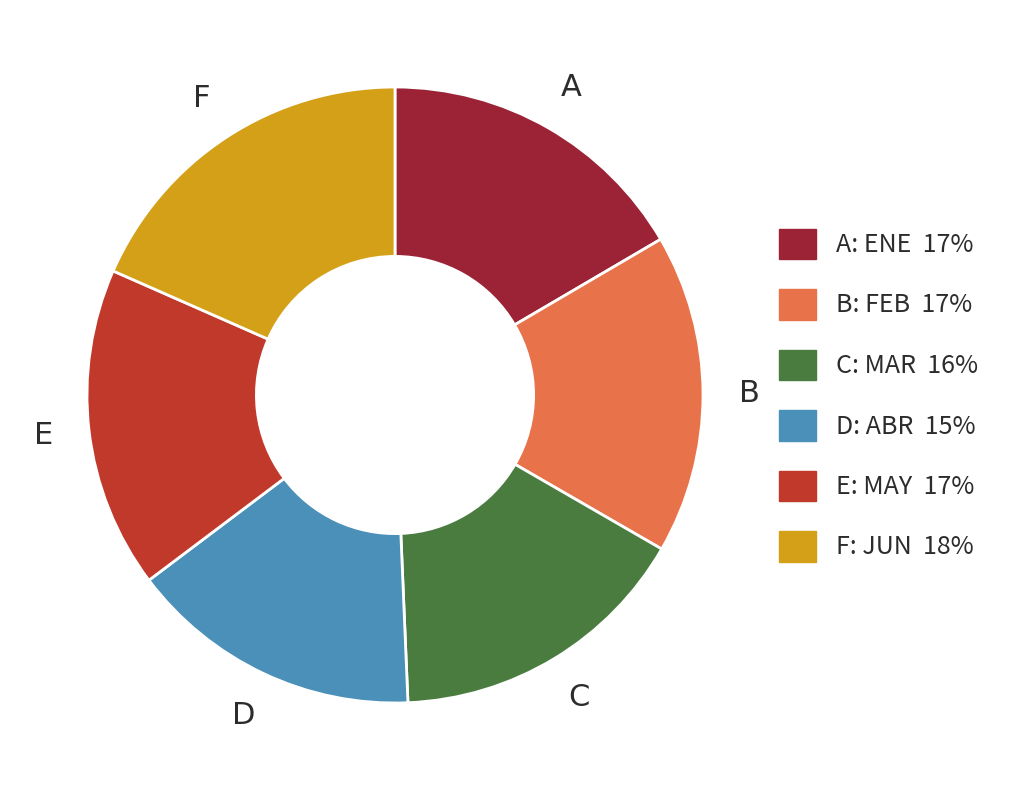

How many segments does this pie chart have?

6